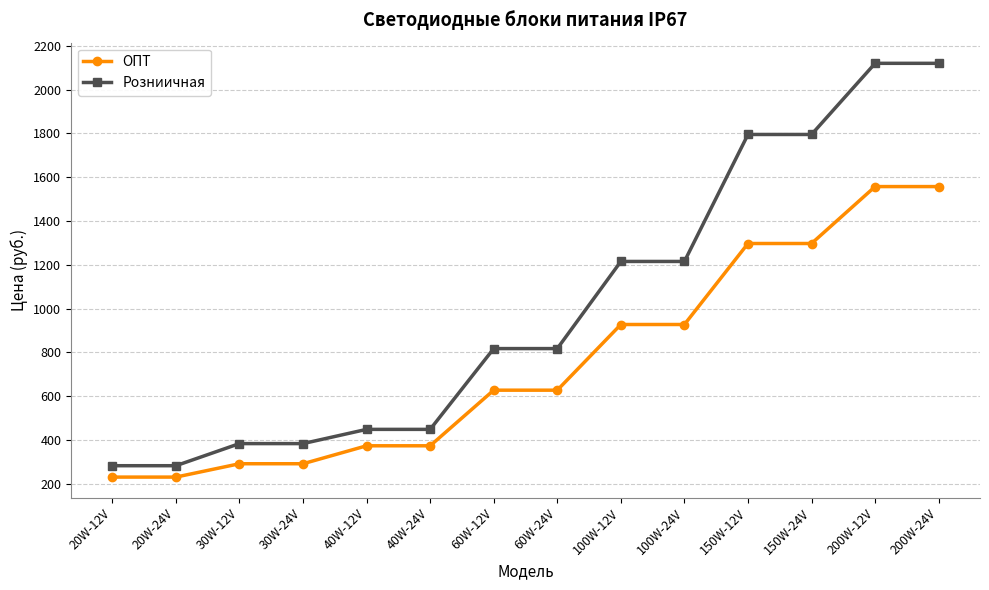

What is the lowest value of the ОПТ series?

230